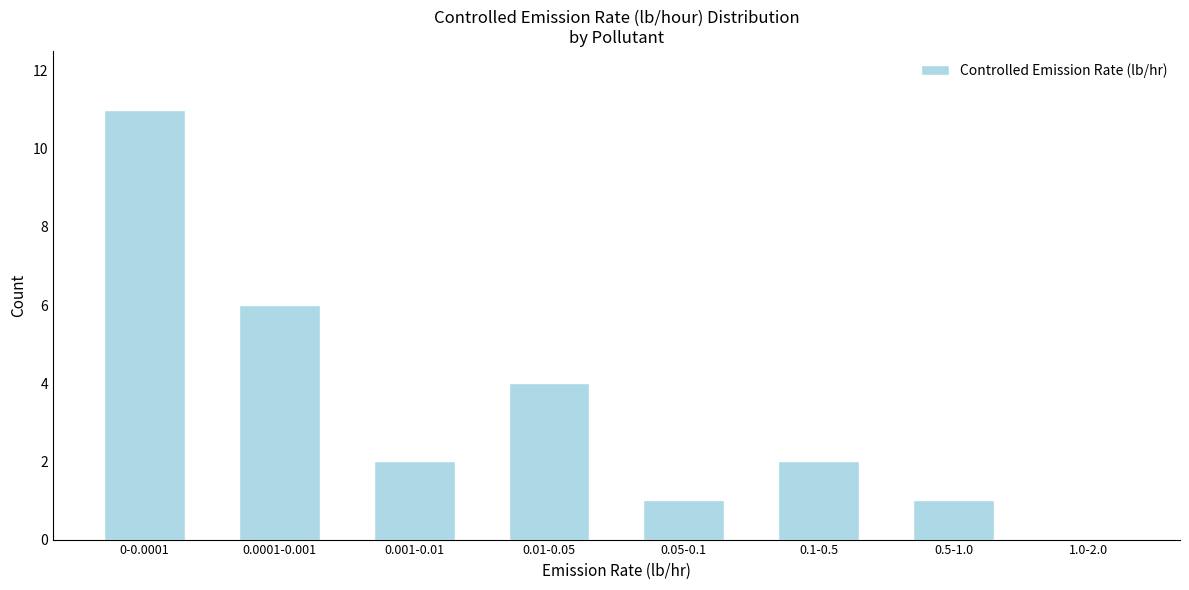

Reading left to right, list all the values displayed in this chart.

0-0.0001=11	0.0001-0.001=6	0.001-0.01=2	0.01-0.05=4	0.05-0.1=1	0.1-0.5=2	0.5-1.0=1	1.0-2.0=0